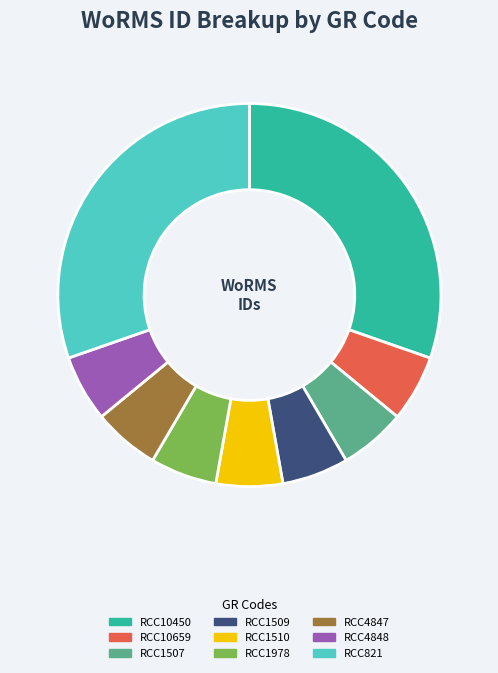

How many segments does this pie chart have?

9